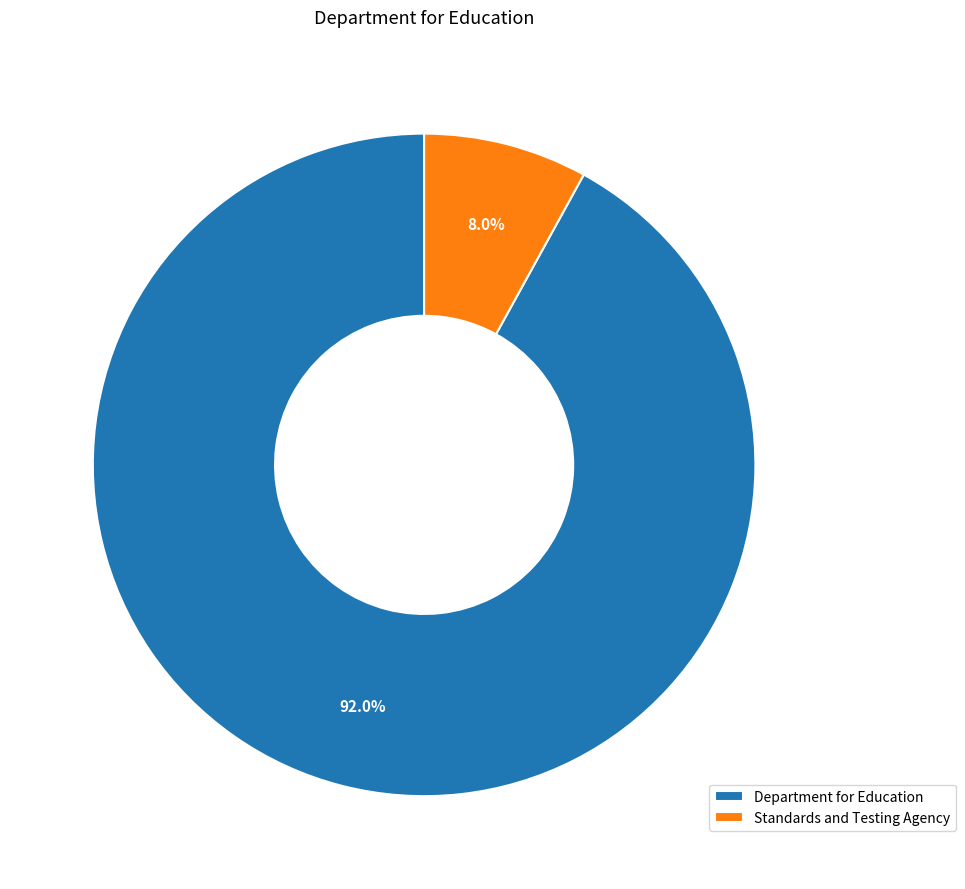

Which category has the biggest portion of the pie?

Department for Education